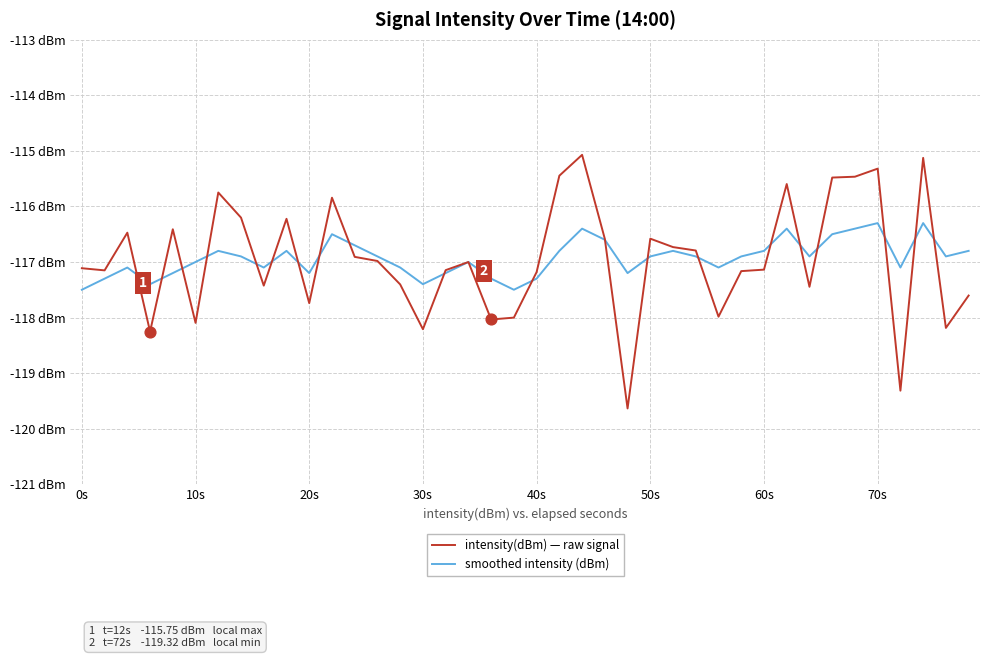

Which series has the largest total across all categories?

smoothed intensity (dBm)